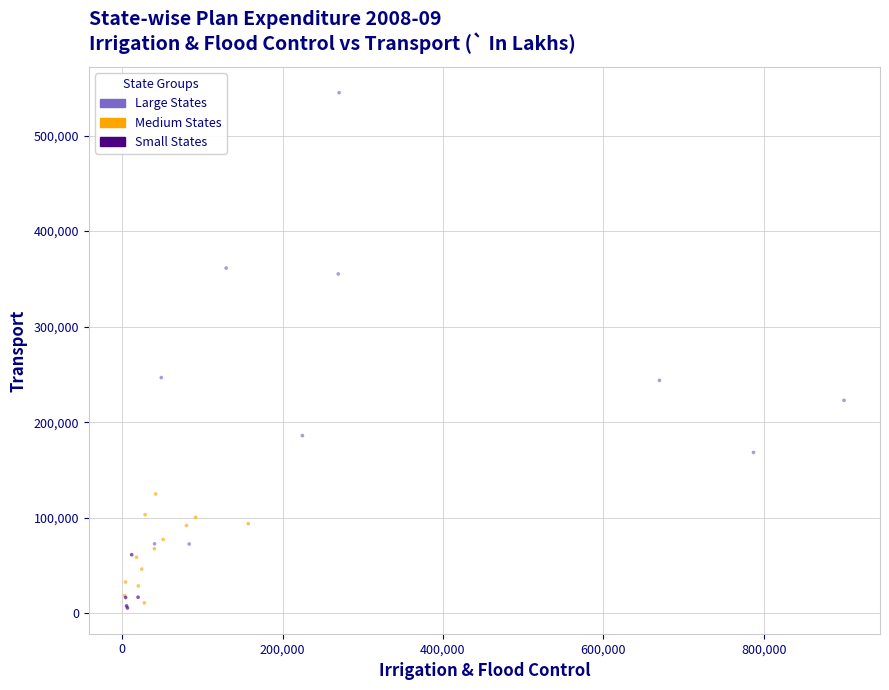

Which series contains the highest Y value?

Large States